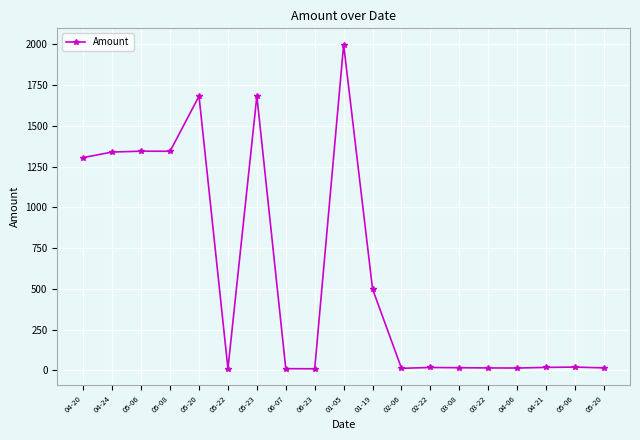

Rank the categories by value from highest to lowest.

01-05, 05-23, 05-20, 05-06, 05-08, 04-24, 04-20, 01-19, 05-06, 04-21, 02-22, 03-08, 05-20, 03-22, 04-06, 02-06, 06-07, 05-22, 06-23